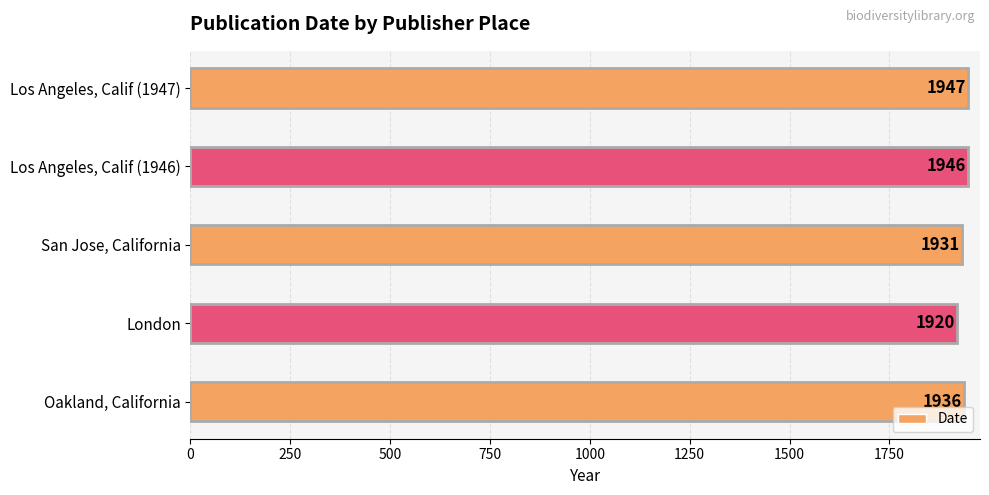

At which label is the value closest to 1933?

San Jose, California